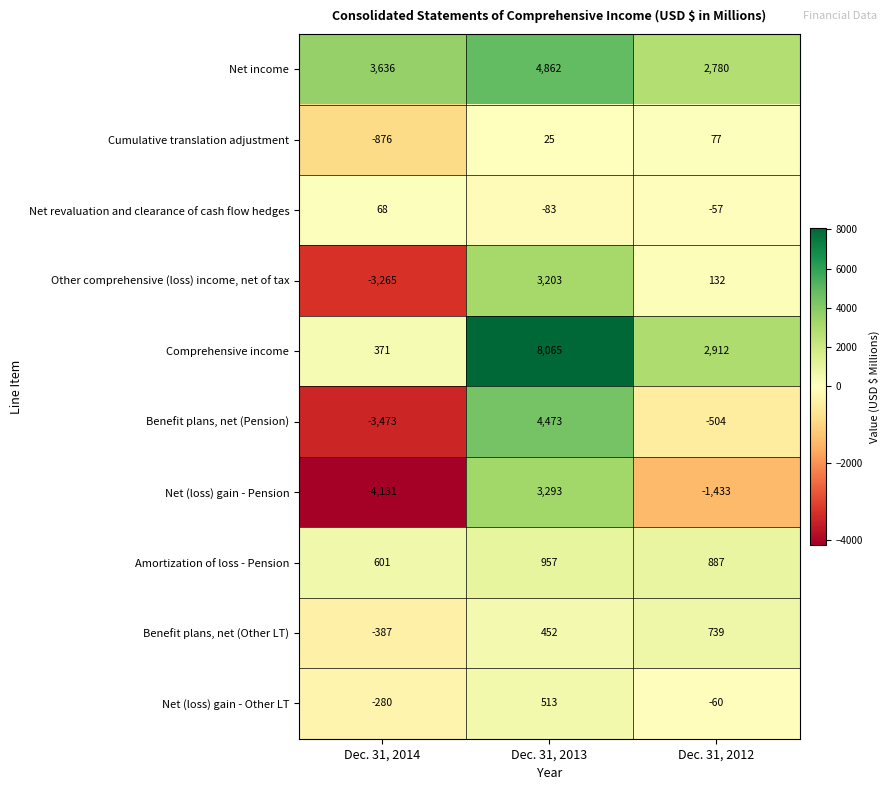

What is the difference between the maximum and minimum values in the Benefit plans, net (Pension) series?

7946